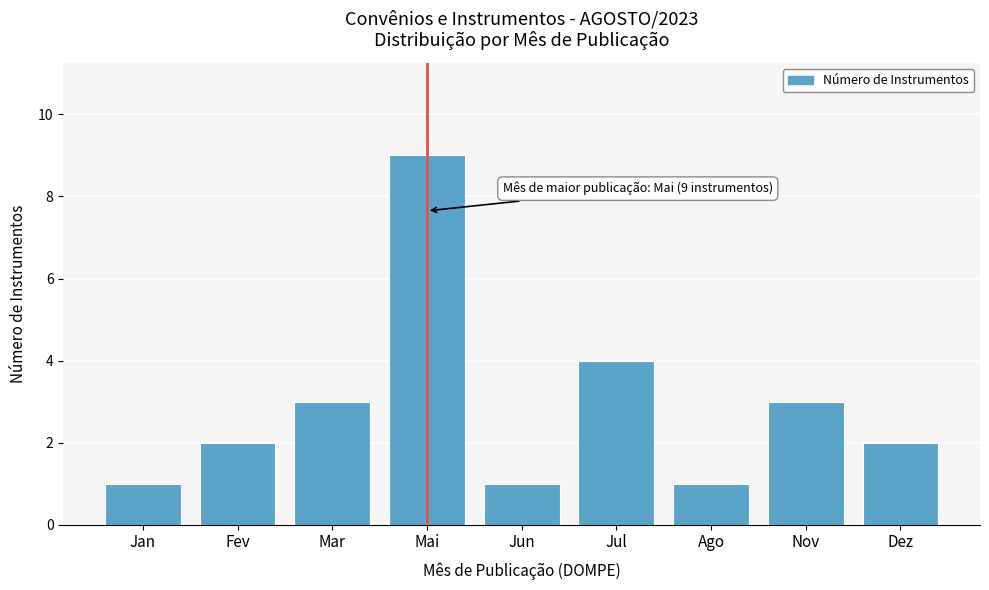

Reading right to left, extract all data points from this chart.

Dez=2	Nov=3	Ago=1	Jul=4	Jun=1	Mai=9	Mar=3	Fev=2	Jan=1